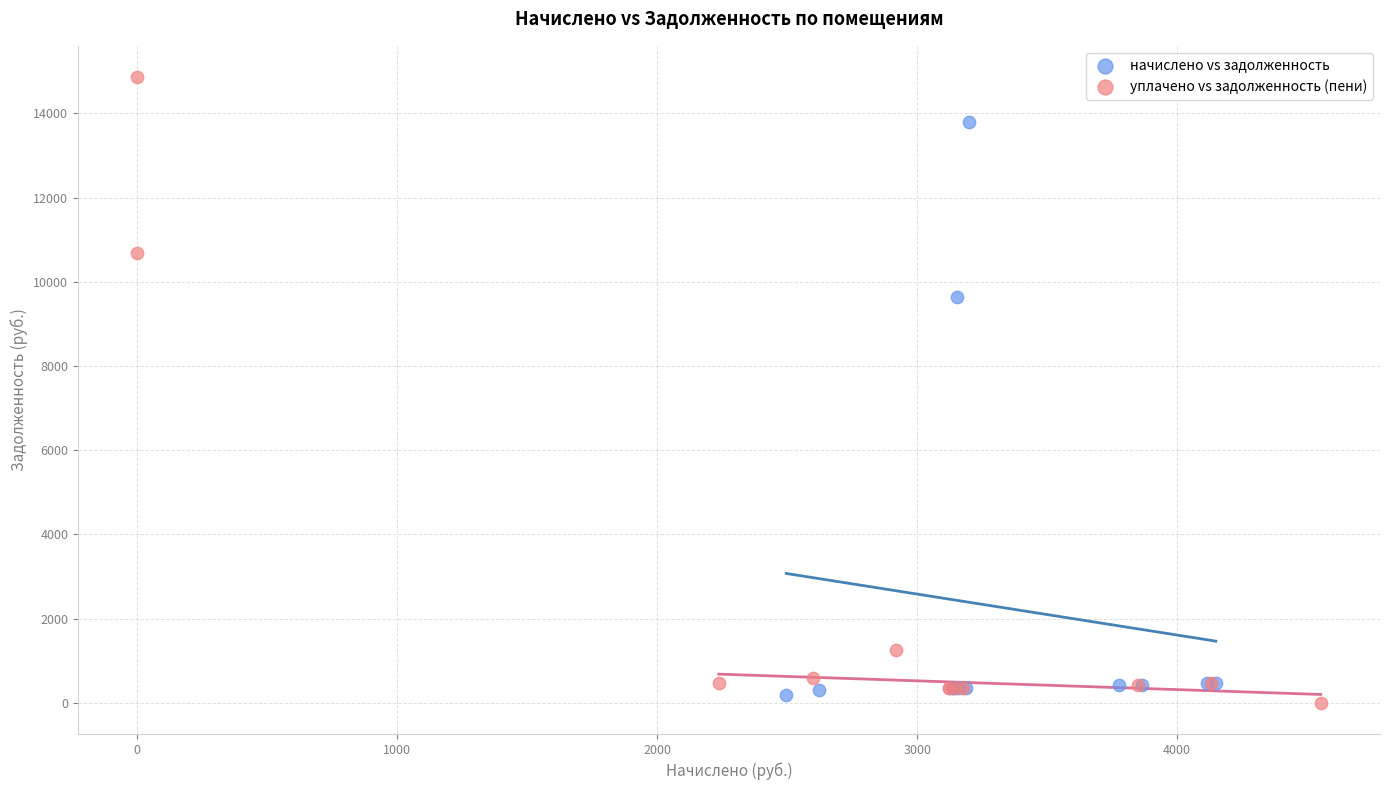

Which series reaches the maximum Y coordinate?

уплачено vs задолженность (пени)